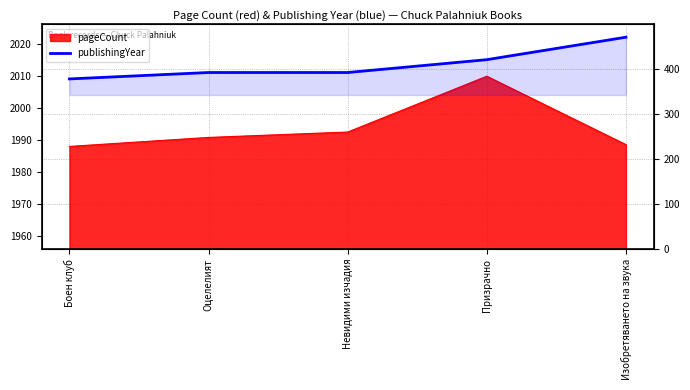

The chart shows a value of 798 at Невидими изчадия. True or false?

False